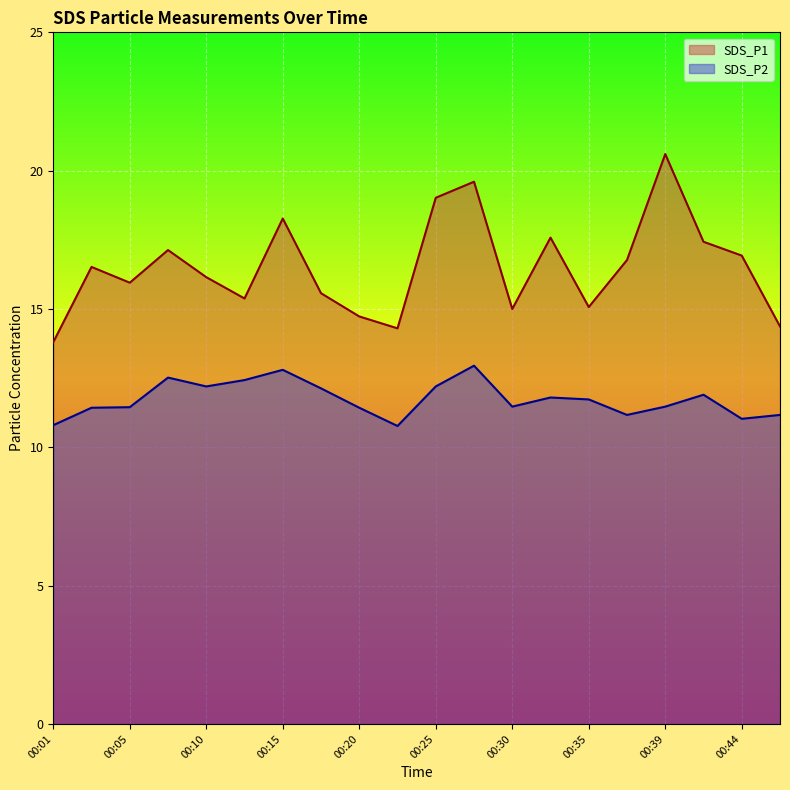

What is the difference between the highest and lowest values at 00:22?

3.5